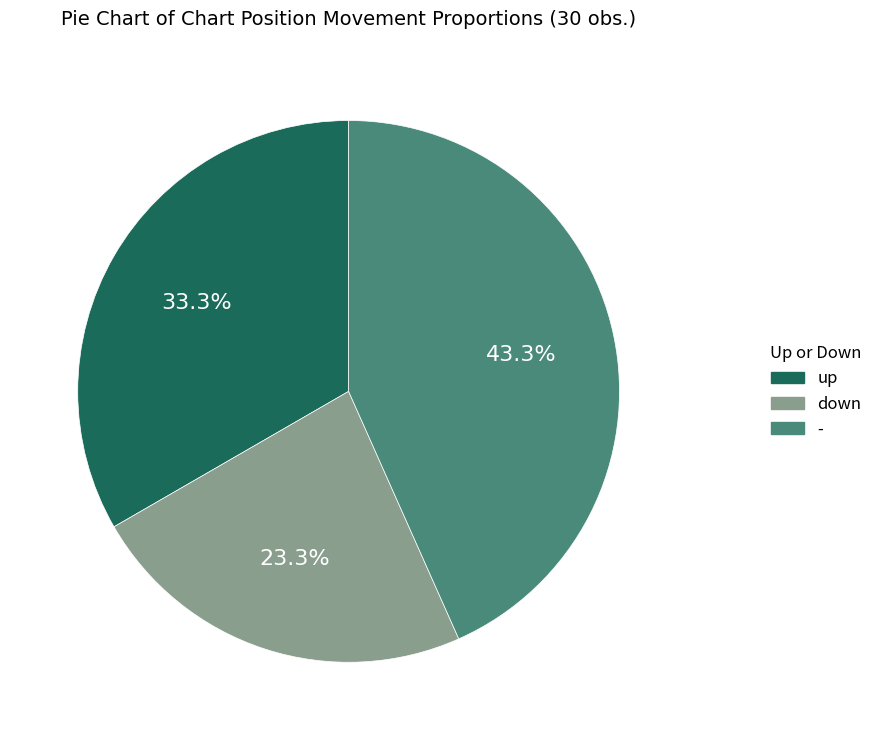

How many slices are in this pie chart?

3